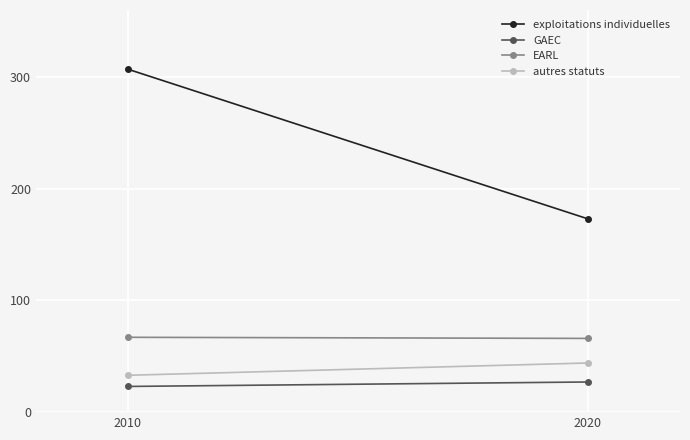

How many values in the exploitations individuelles series are below 307?

1